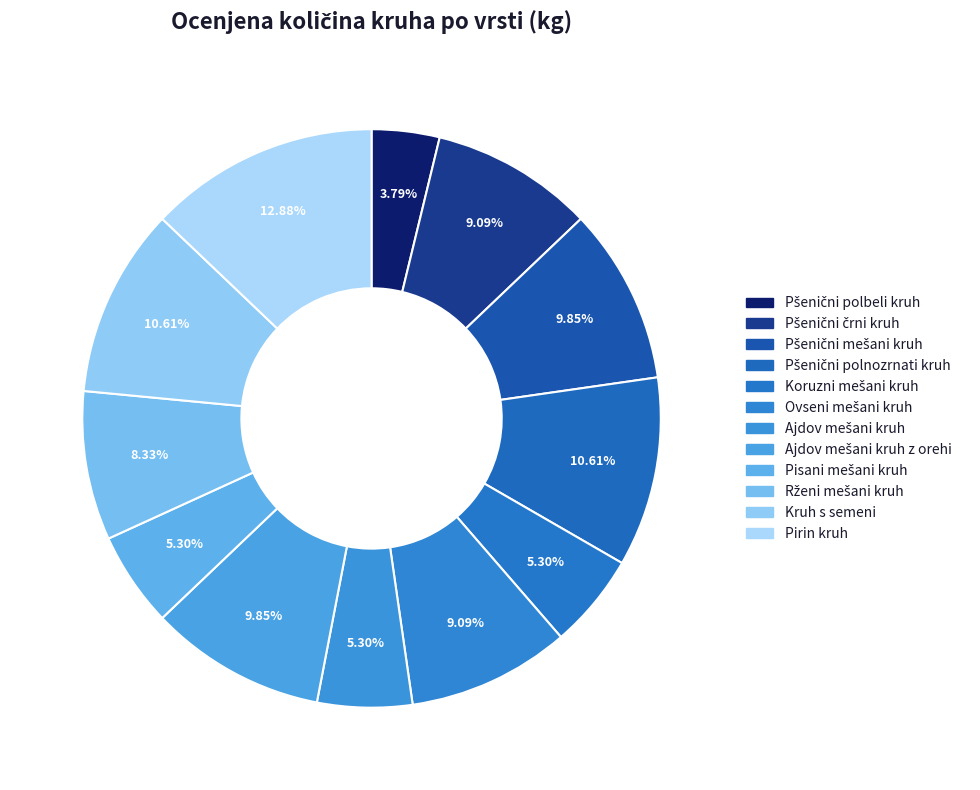

To the nearest percent, what portion does Pšenični polbeli kruh represent?

4%